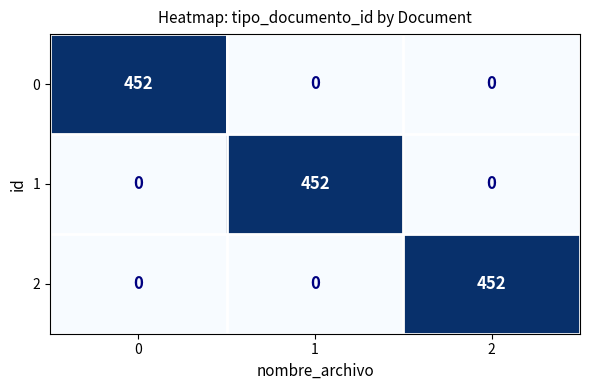

True or false: 2 has a value of 452 at 2.

True